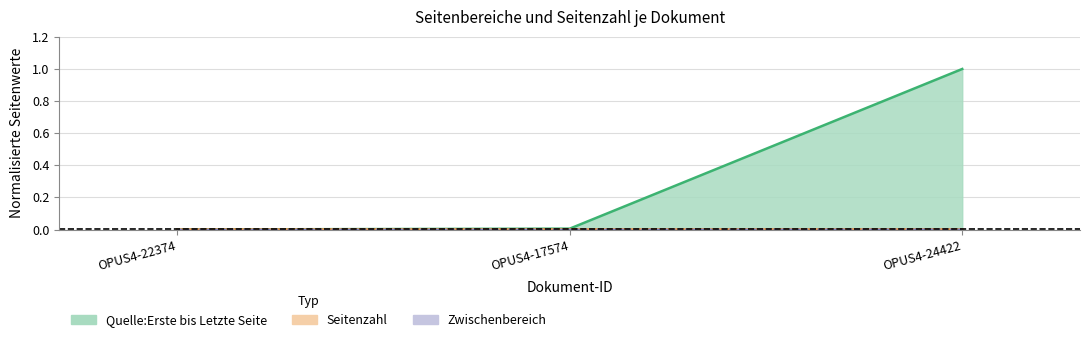

What is the difference between the maximum and minimum values in the Quelle:Letzte Seite series?

1.0